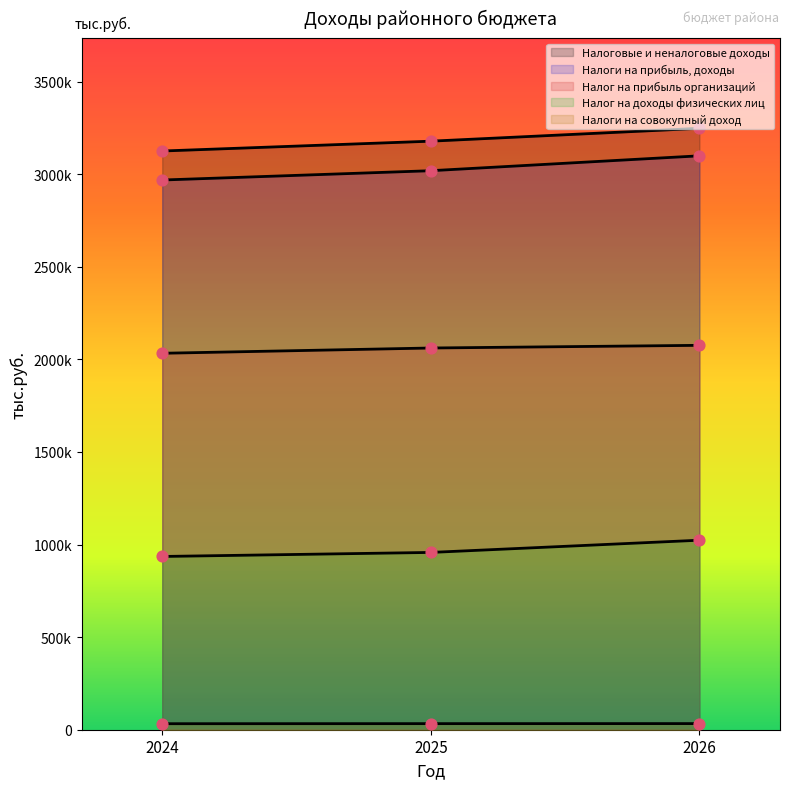

At which category is the sum across all series the highest?

2026